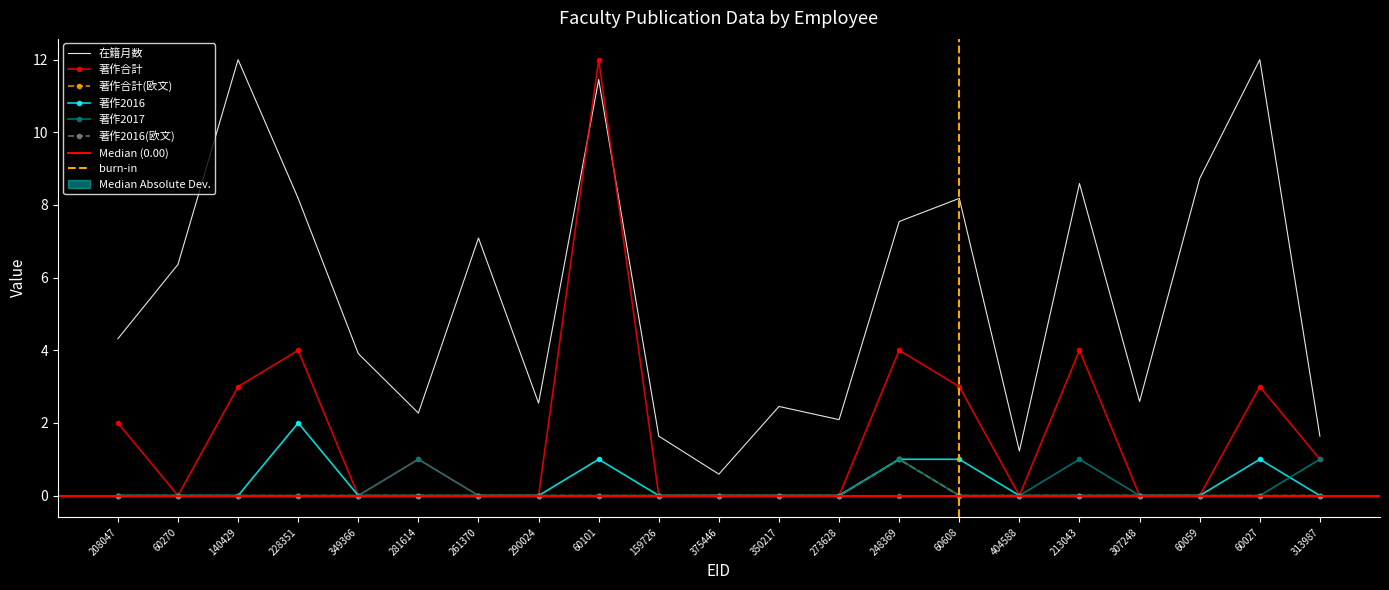

What is the value of the 著作2016 point at the 4th from the left?

2.0